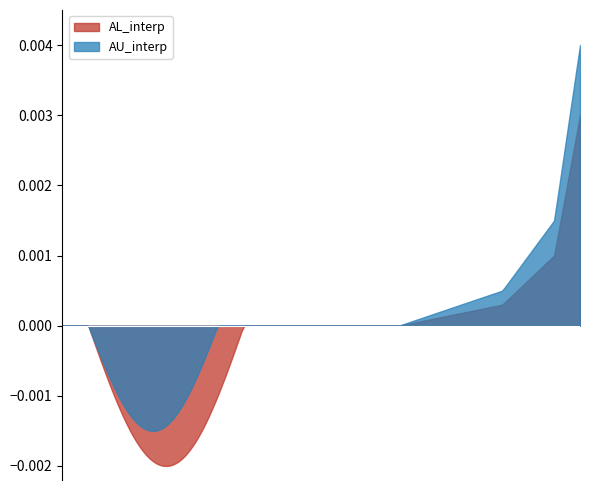

Which series has the largest range (max minus min)?

AU_interp